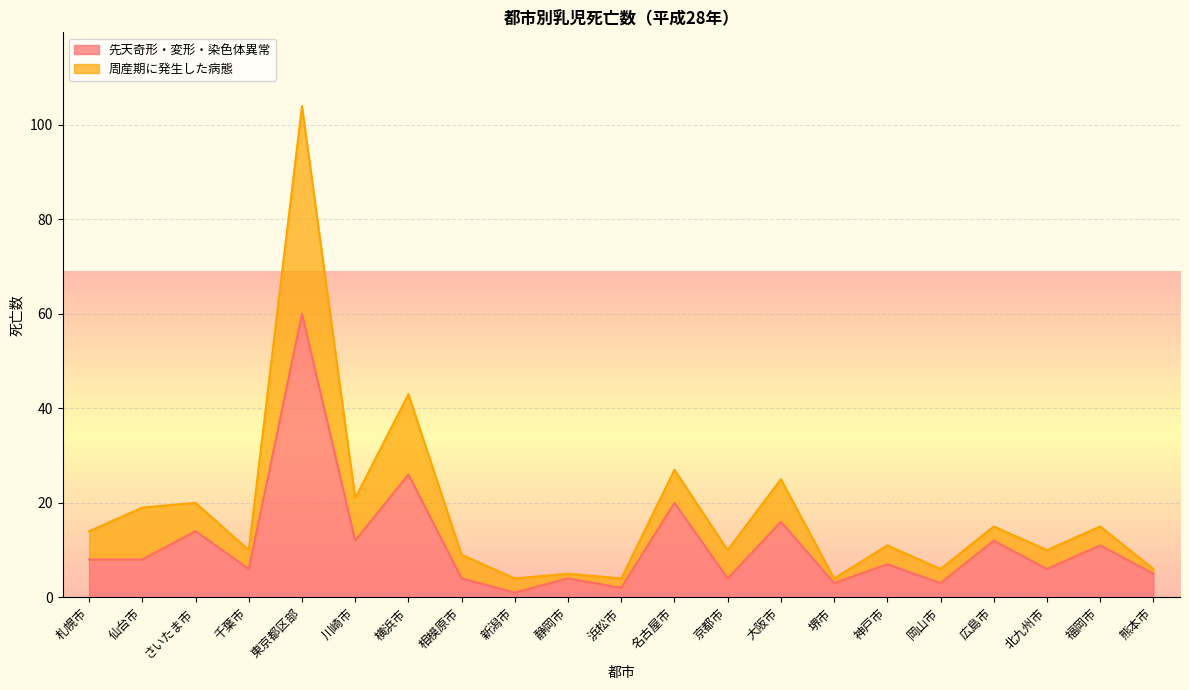

True or false: 周産期に発生した病態 and 先天奇形・変形・染色体異常 intersect in this chart.

False